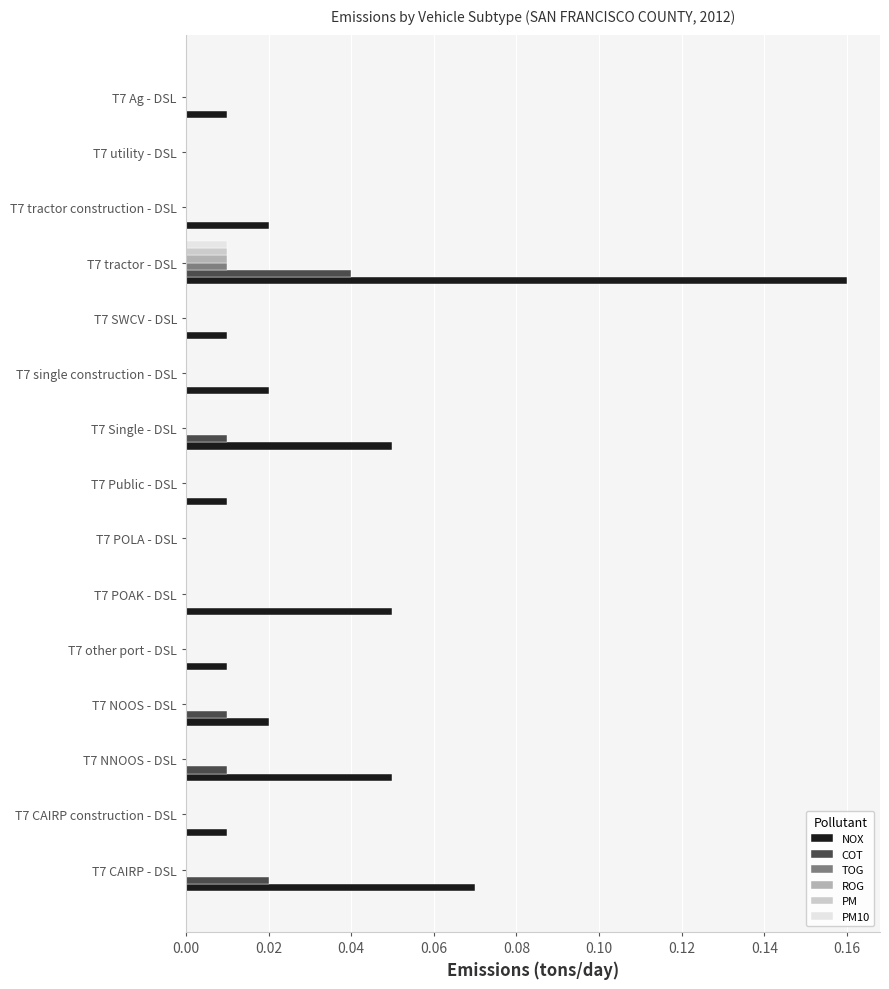

The value of NOX at T7 SWCV - DSL is 0.0. True or false?

True